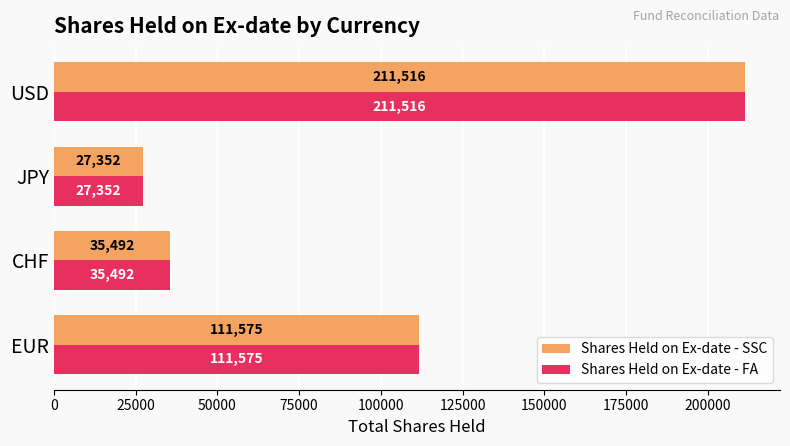

What is the smallest value displayed?

27352